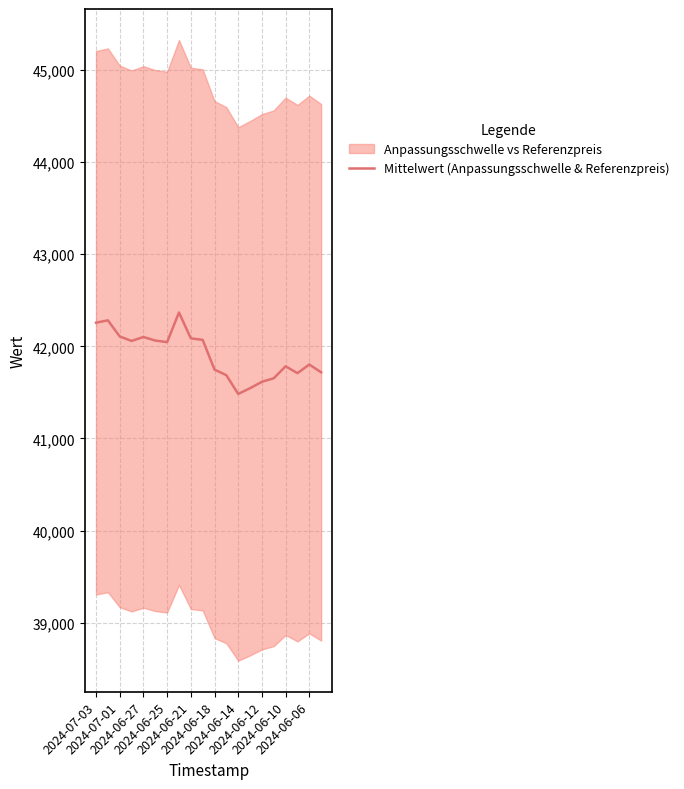

What is the highest value of the Mittelwert (Anpassungsschwelle & Referenzpreis) series?

42367.1